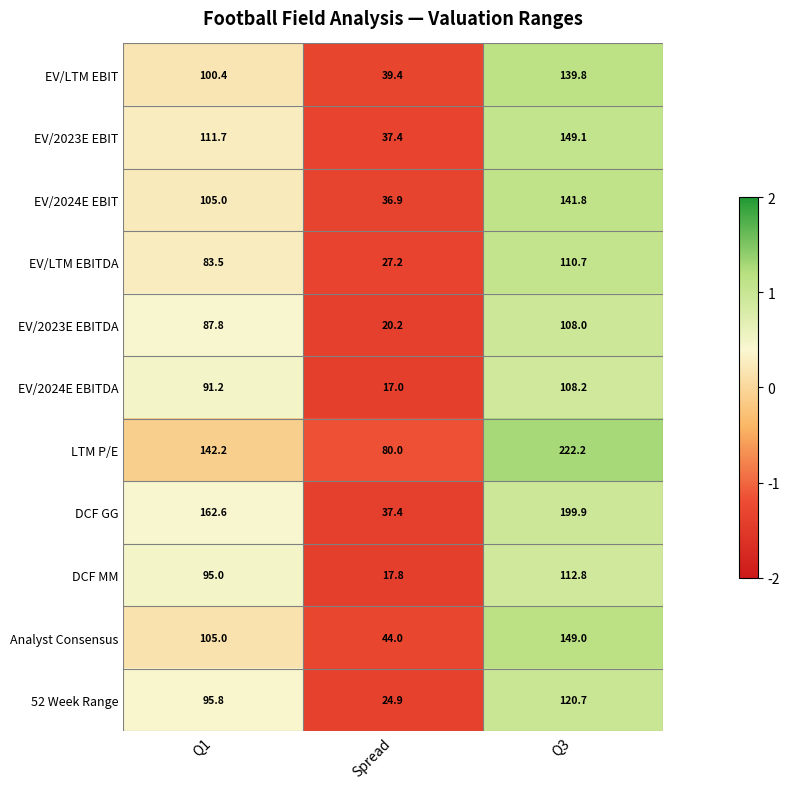

At which label does EV/LTM EBIT first exceed 100?

Q1